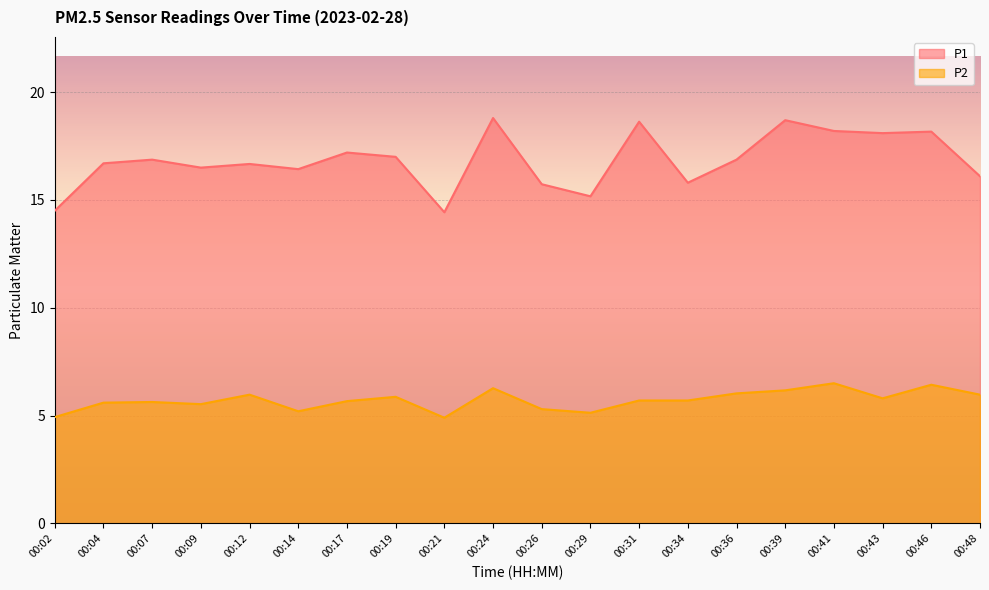

True or false: P1 and P2 cross at least once.

False